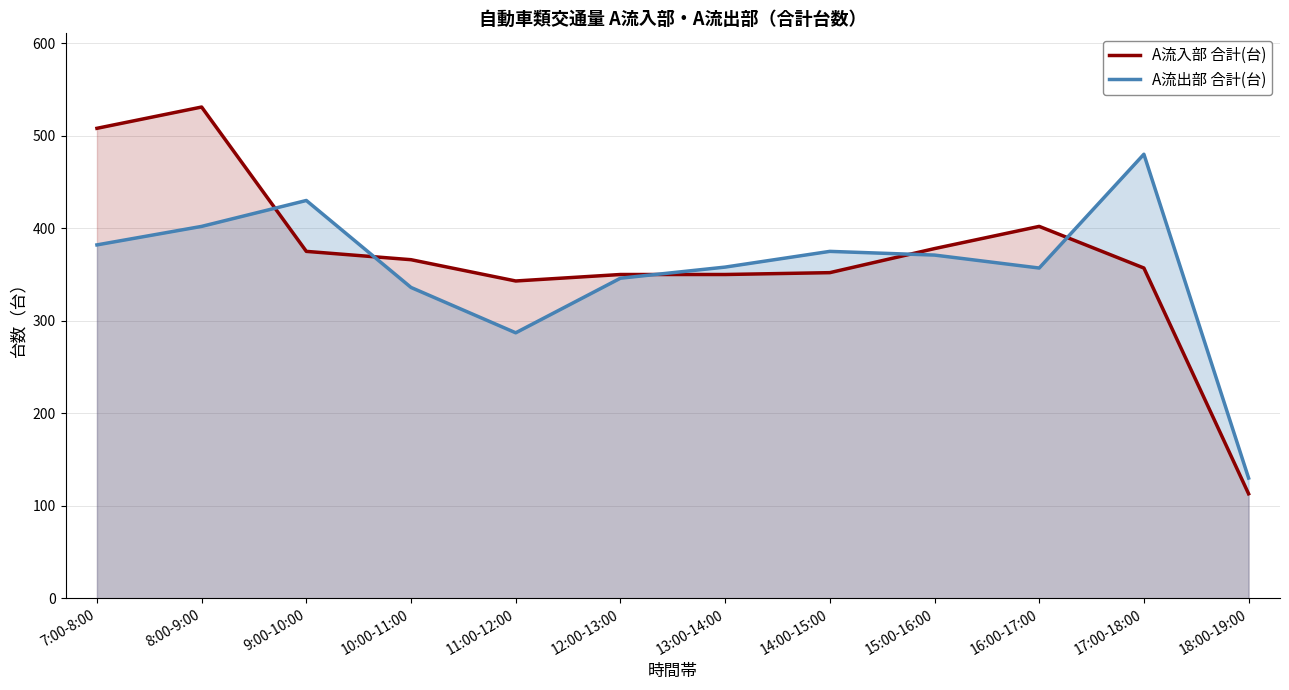

How many interior local peaks does the A流入部 合計(台) series have?

2